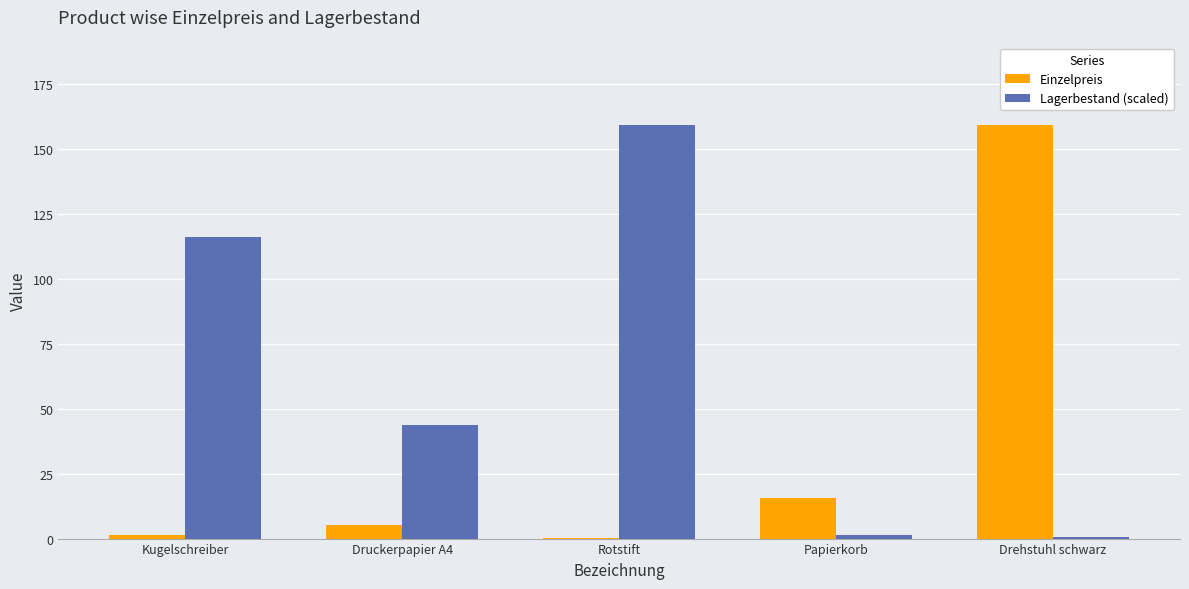

At which label is Lagerbestand (scaled) closest to 79?

Druckerpapier A4